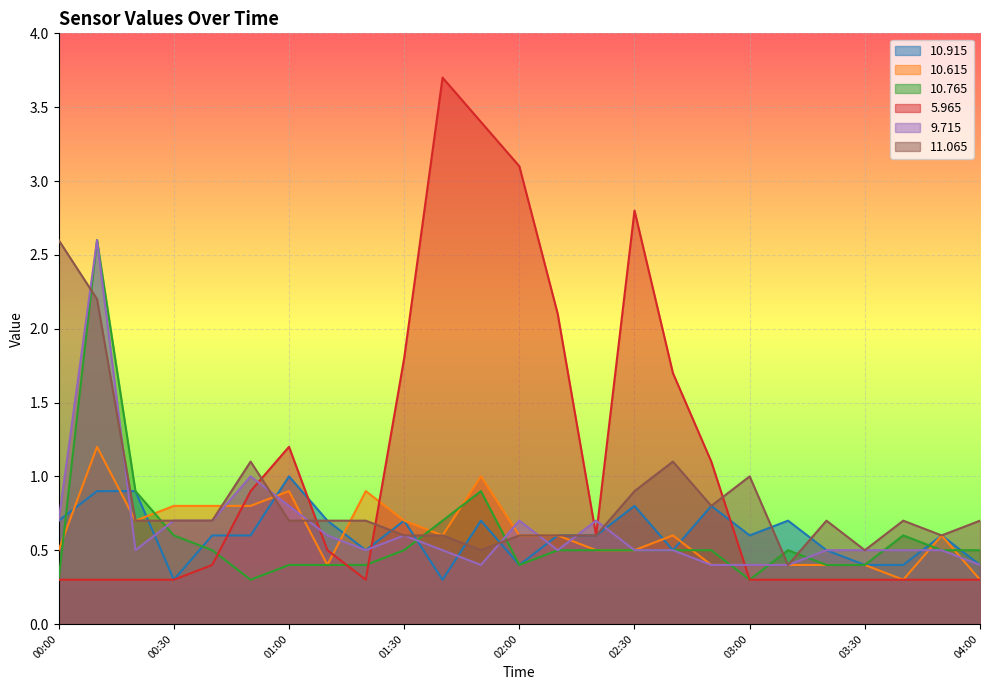

The value of   9.715 at 01:00 is 0.8. True or false?

True